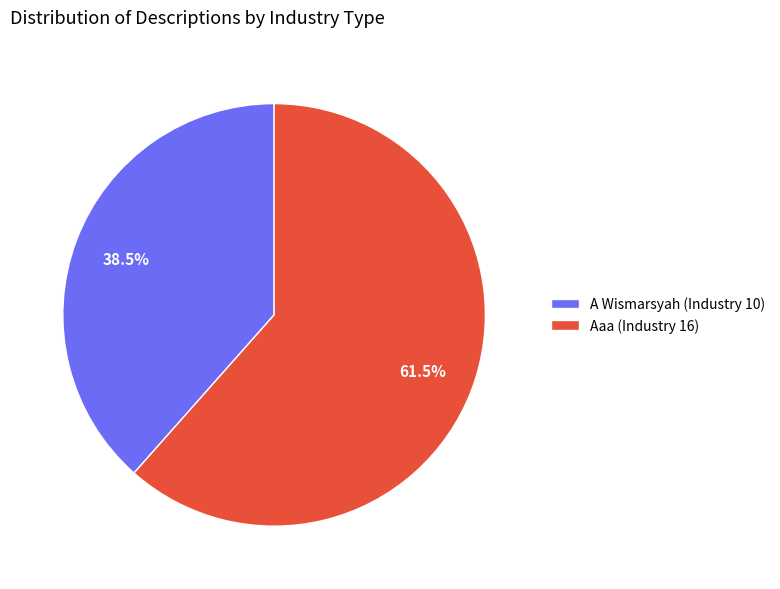

Rank the categories by value from lowest to highest.

A Wismarsyah, Aaa